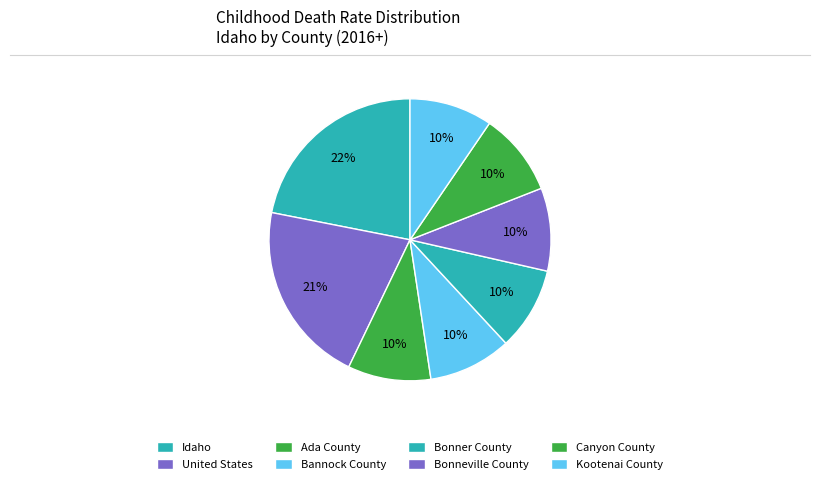

How many segments does this pie chart have?

8